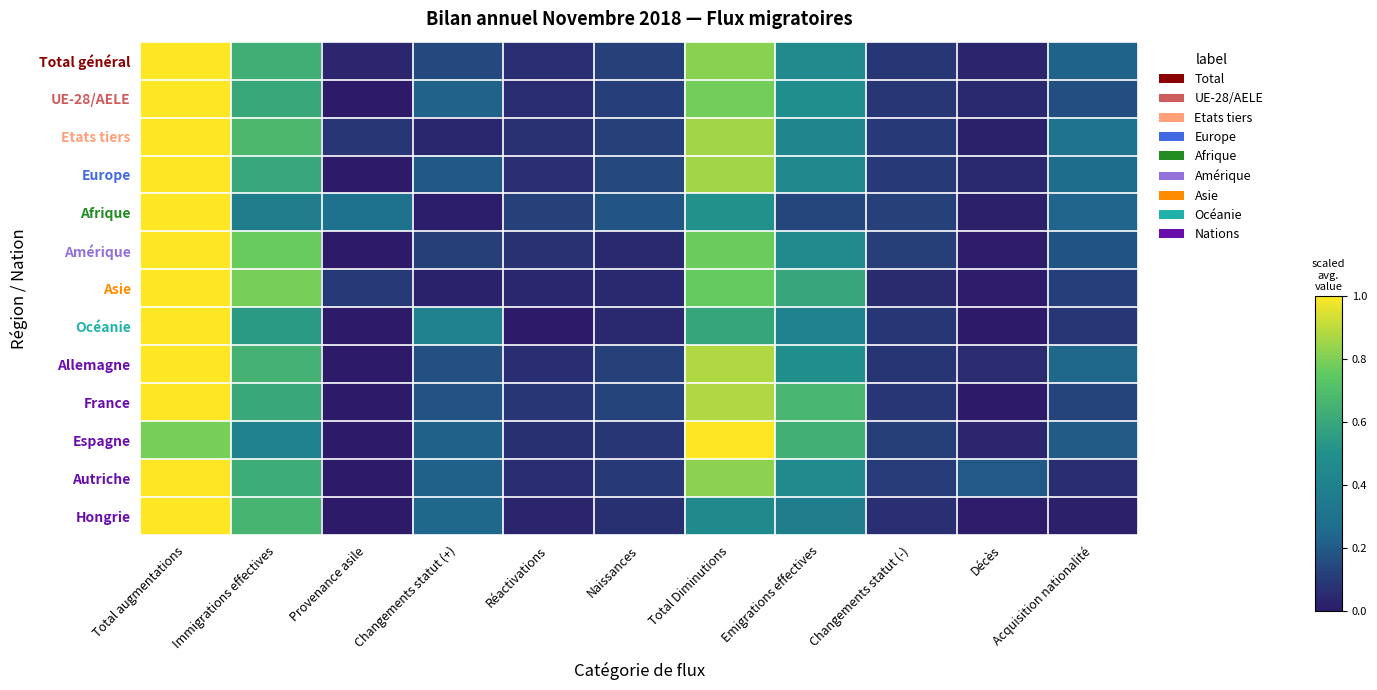

Which category has the lowest value across all series?

Provenance asile